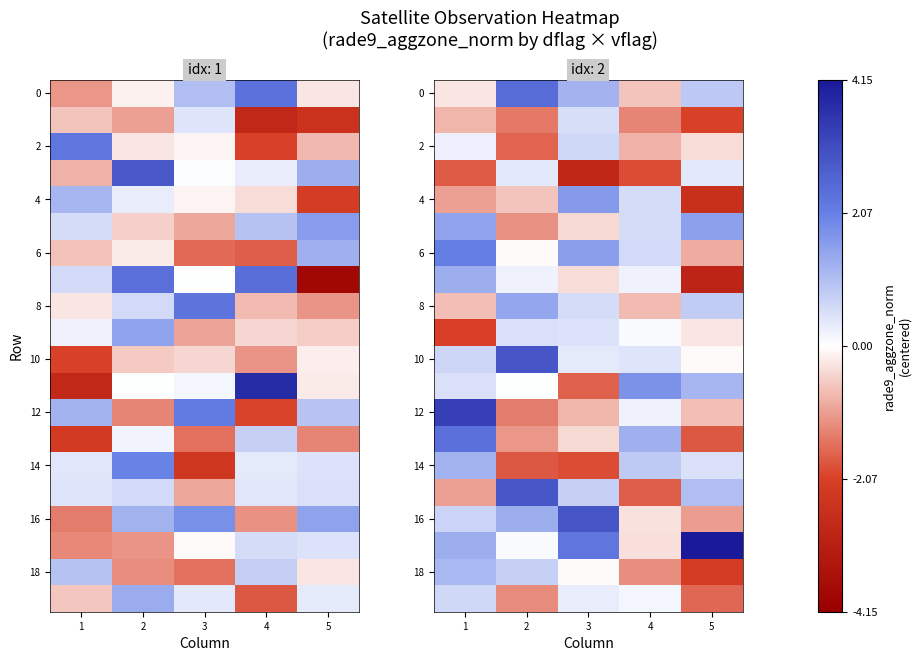

Between 1 and 4, which is larger?

1